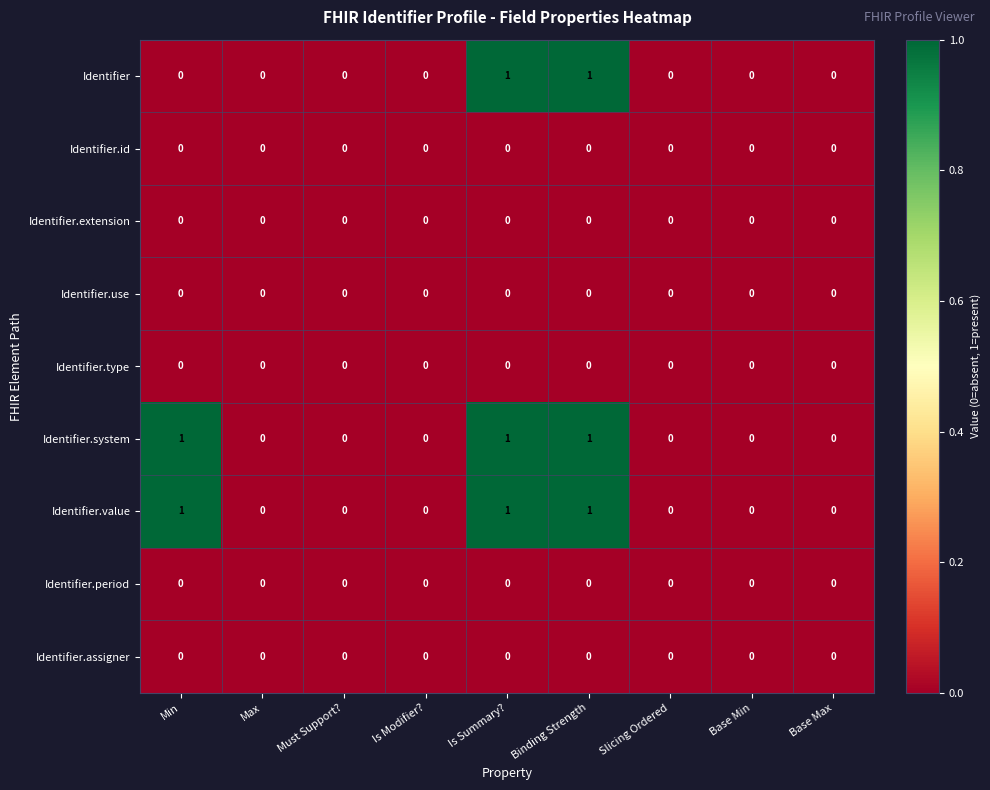

Is it true that Identifier.type equals 0 at Is Summary??

True